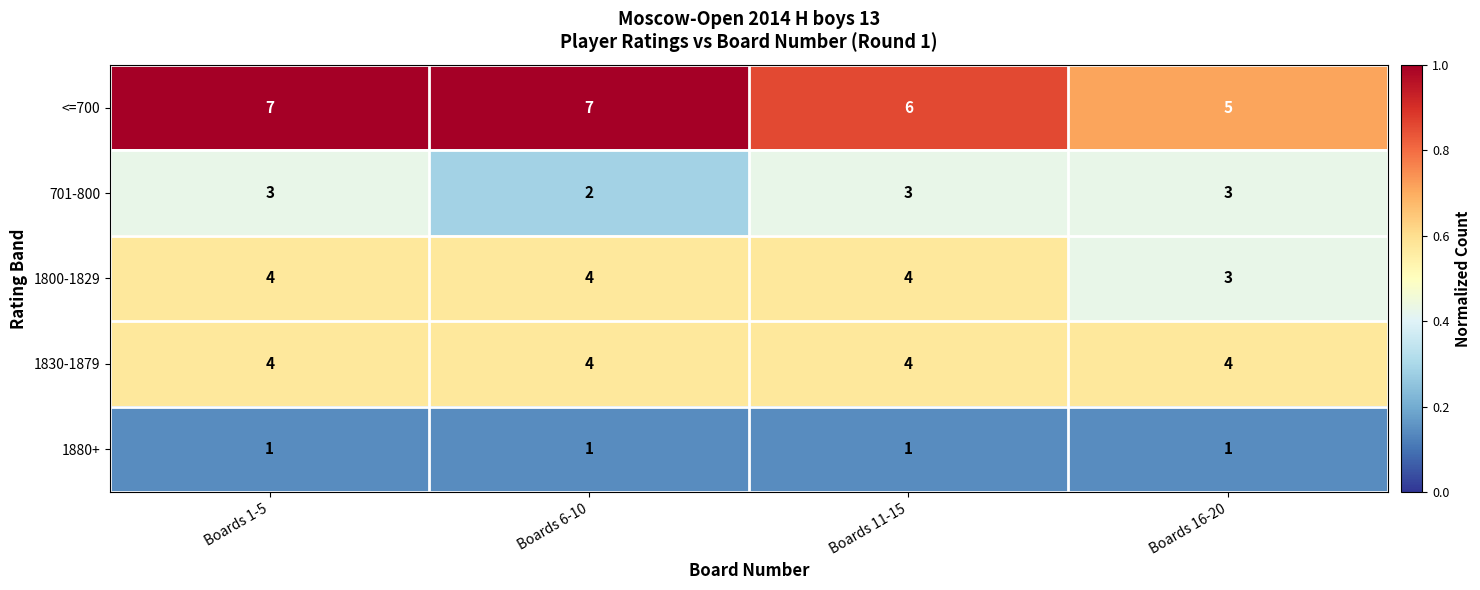

How many 1800-1829 values are between 4 and 5?

3